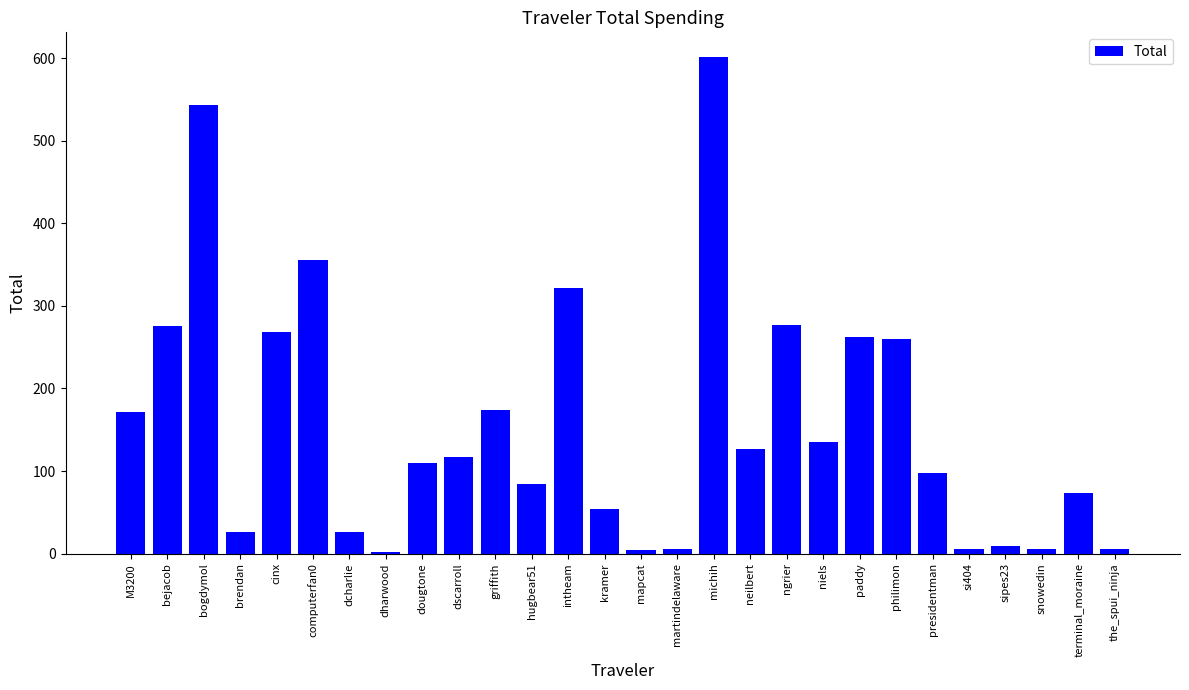

What is the change in value from paddy to terminal_moraine?

-188.6